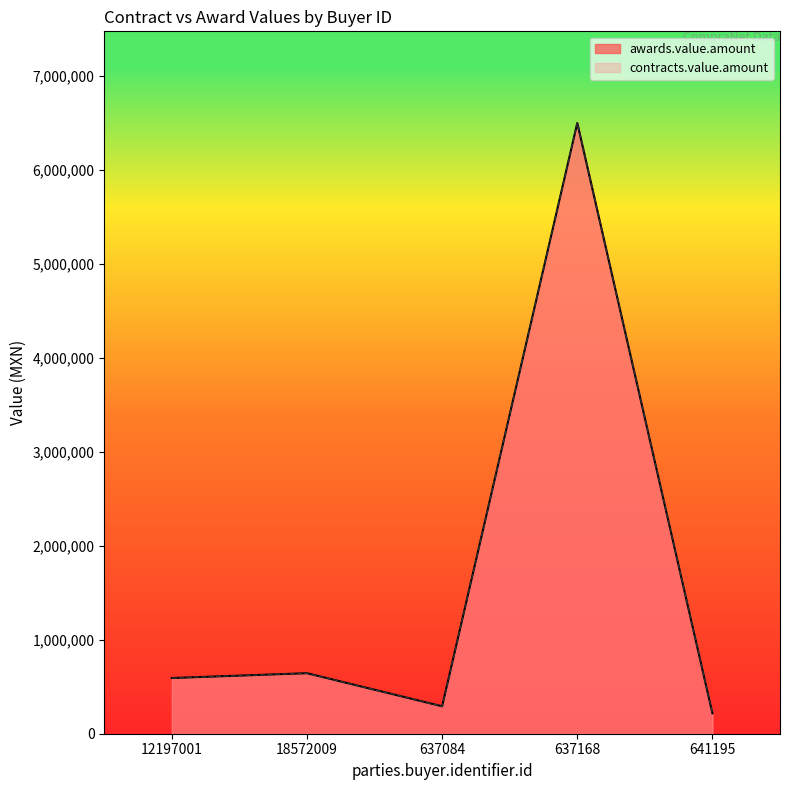

True or false: awards.value.amount has a value of 644175.0 at 18572009.

True